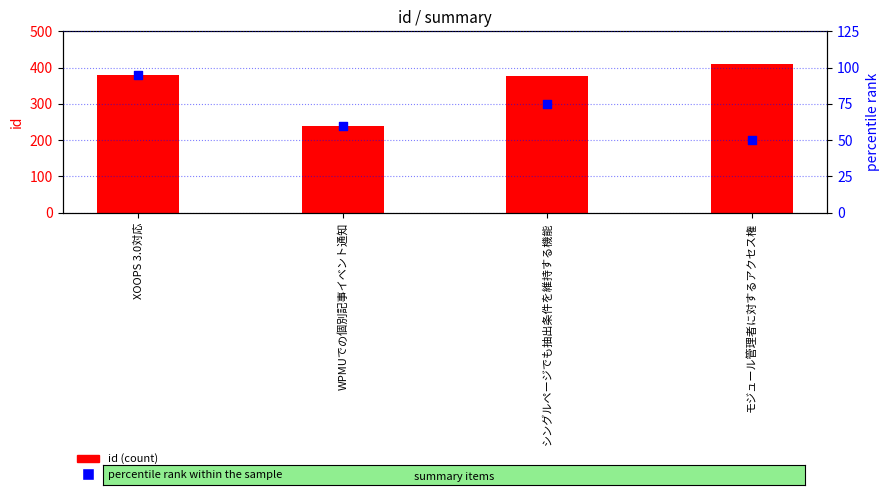

At how many categories does at least one series exceed 120?

4